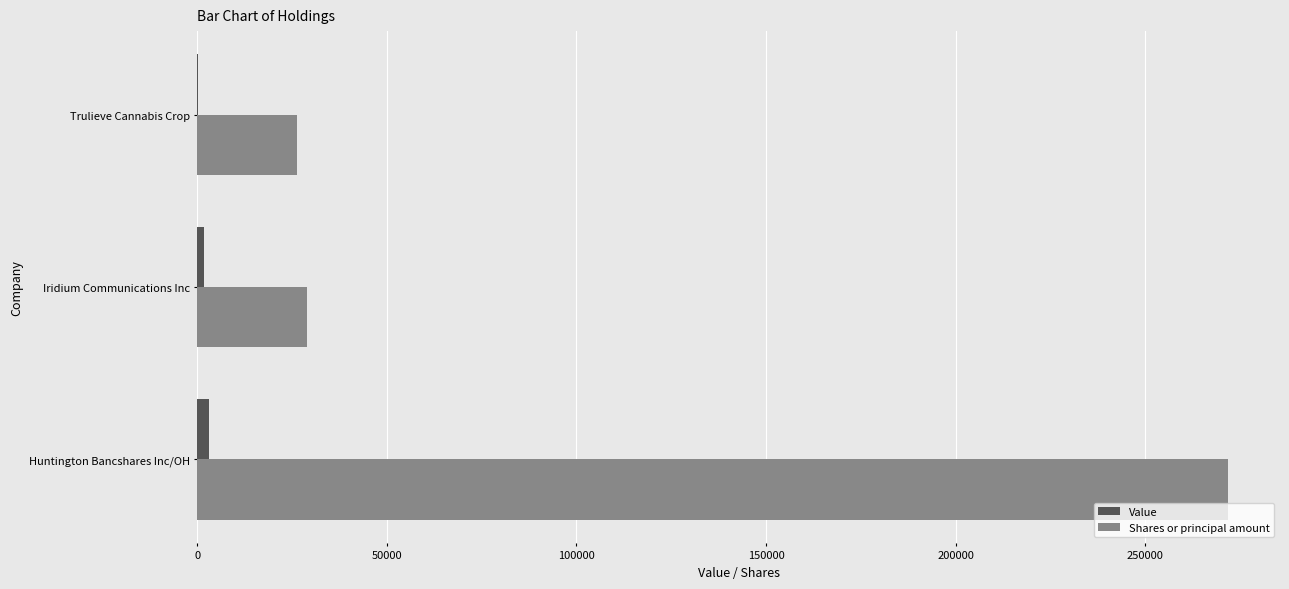

Which series has the largest total across all categories?

Shares or principal amount